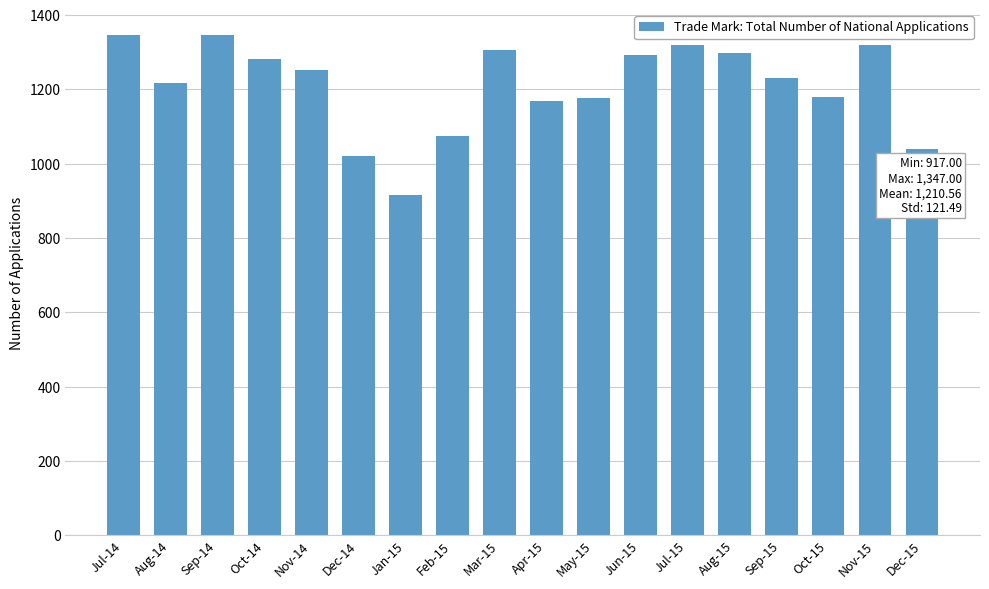

Which label corresponds to the smallest value in the chart?

Jan-15